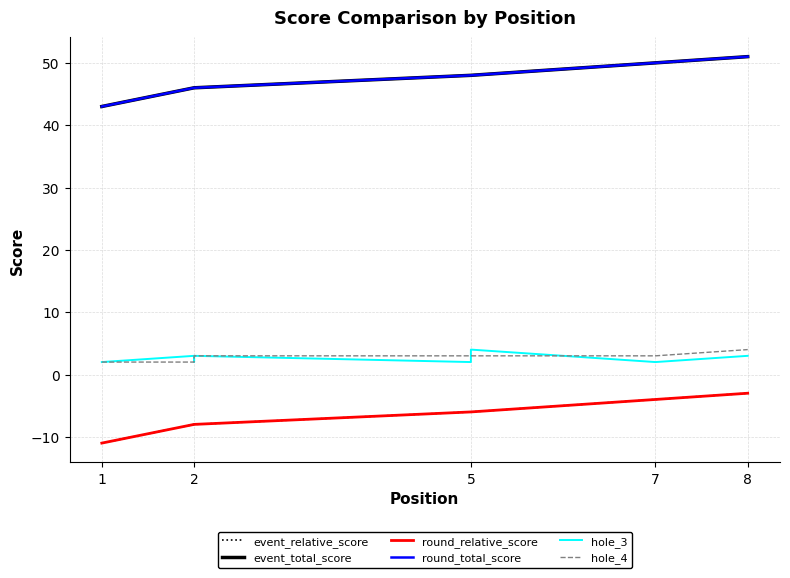

Reading left to right, what are all the values shown in this chart?

event_relative_score: -11	-8	-8	-8	-6	-6	-4	-3
event_total_score: 43	46	46	46	48	48	50	51
round_relative_score: -11	-8	-8	-8	-6	-6	-4	-3
round_total_score: 43	46	46	46	48	48	50	51
hole_3: 2	3	2	3	2	4	2	3
hole_4: 2	2	3	3	3	3	3	4